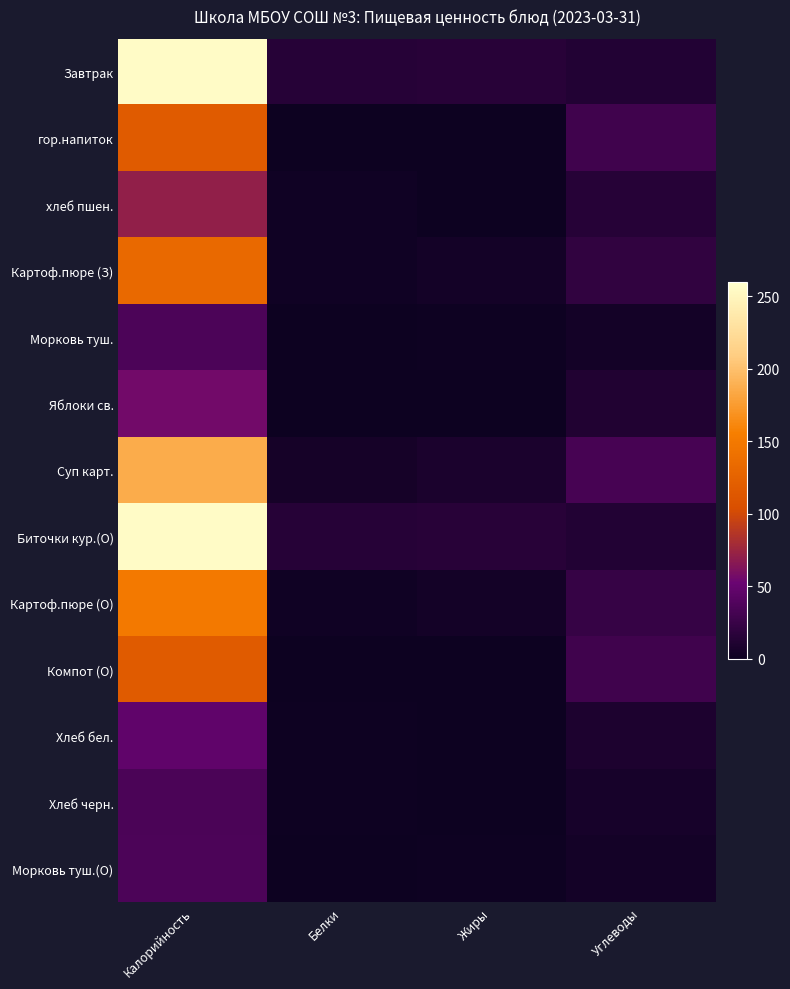

Which has a higher value, Белки or Калорийность?

Калорийность